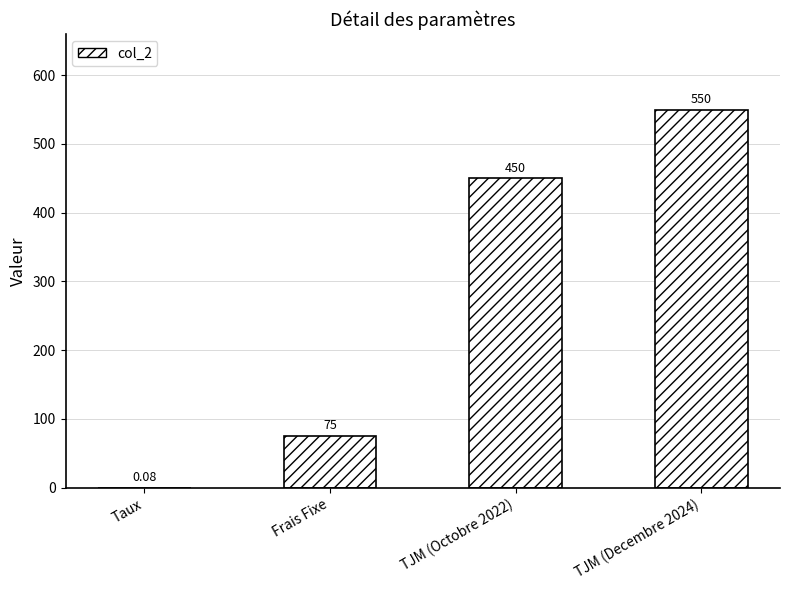

What is the change in value from Frais Fixe to TJM (Decembre 2024)?

+475.0